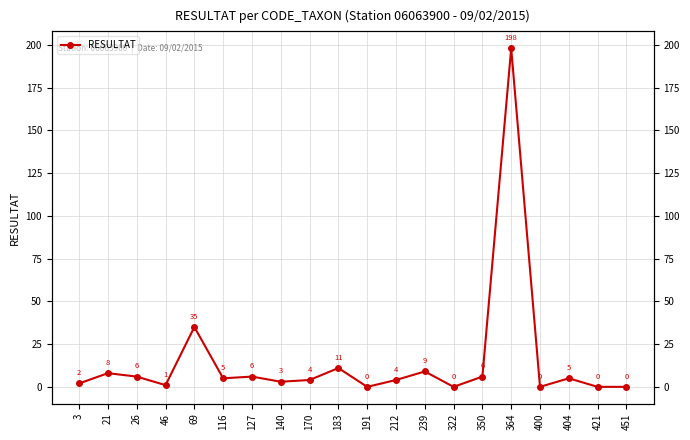

What is the sum of the values at 21 and 127?

14